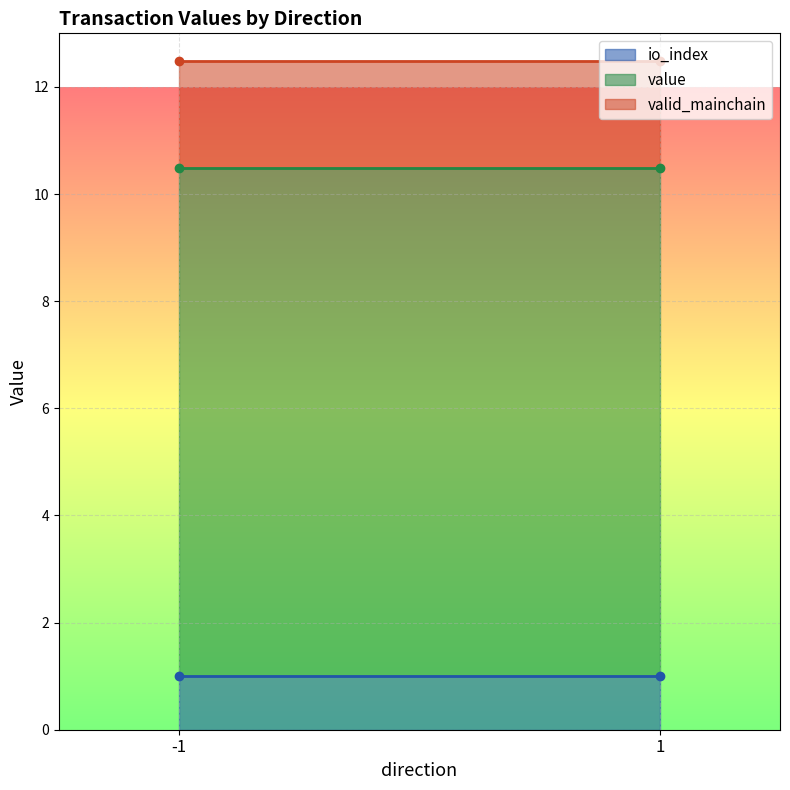

Which series has the largest range (max minus min)?

value